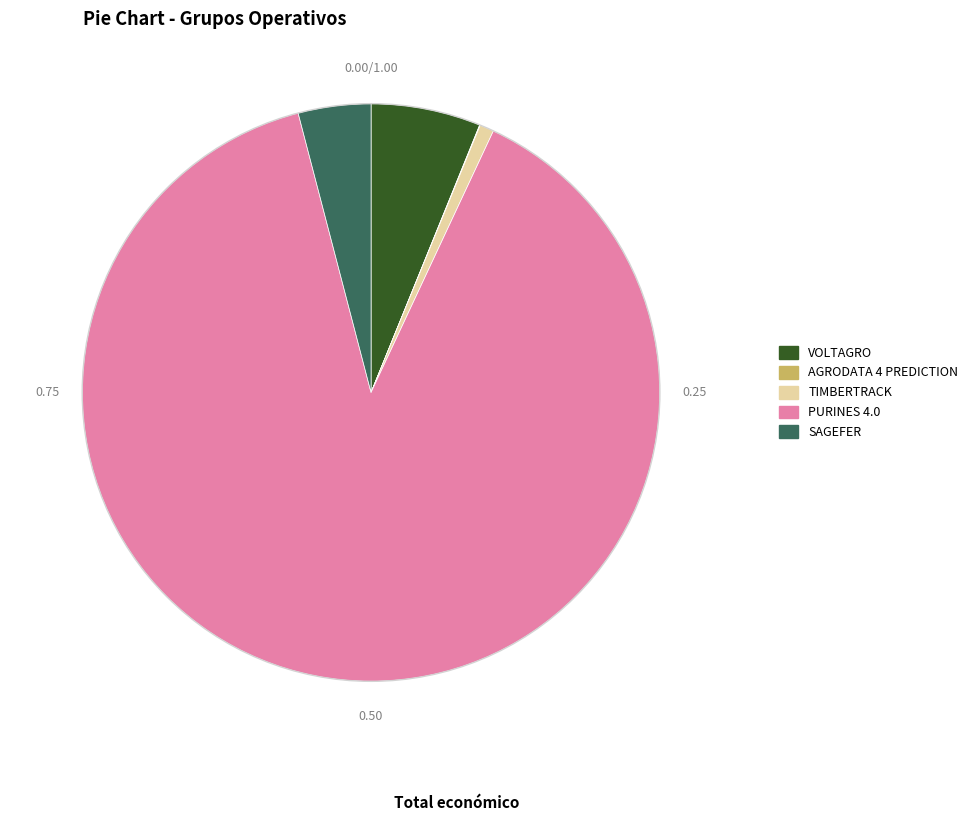

Between PURINES 4.0 and TIMBERTRACK, which is larger?

PURINES 4.0